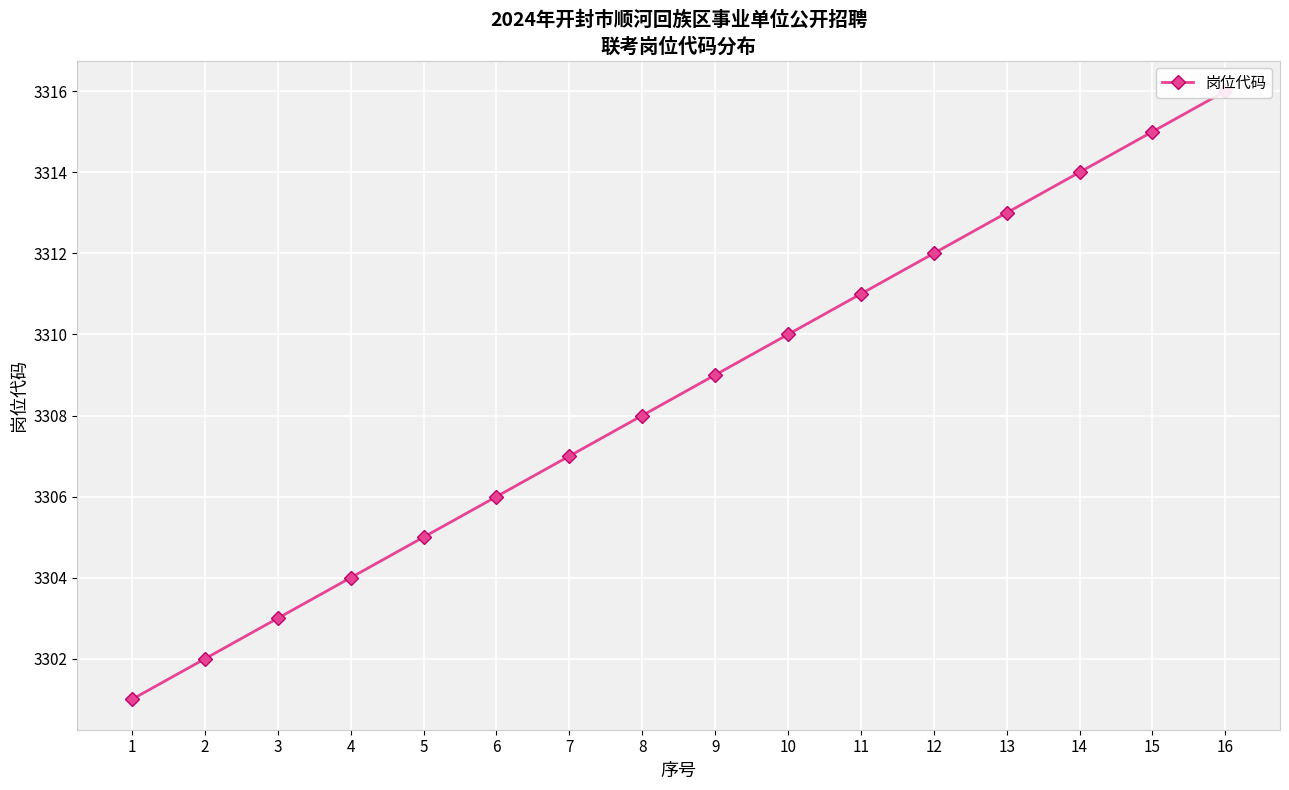

The value at 6 is 5326. True or false?

False